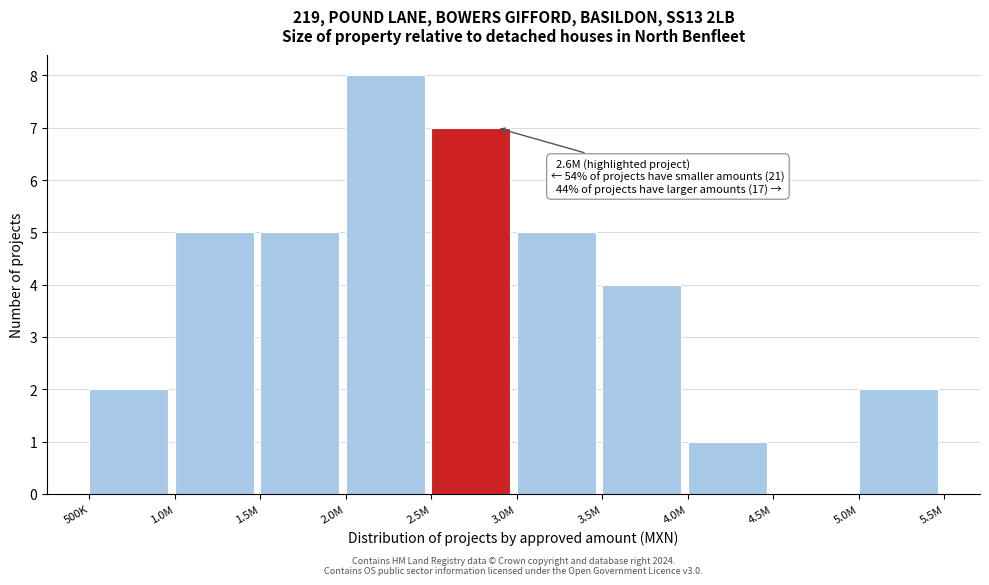

Reading left to right, extract all data points from this chart.

500K=2	1.0M=5	1.5M=5	2.0M=8	2.5M=7	3.0M=5	3.5M=4	4.0M=1	4.5M=0	5.0M=2